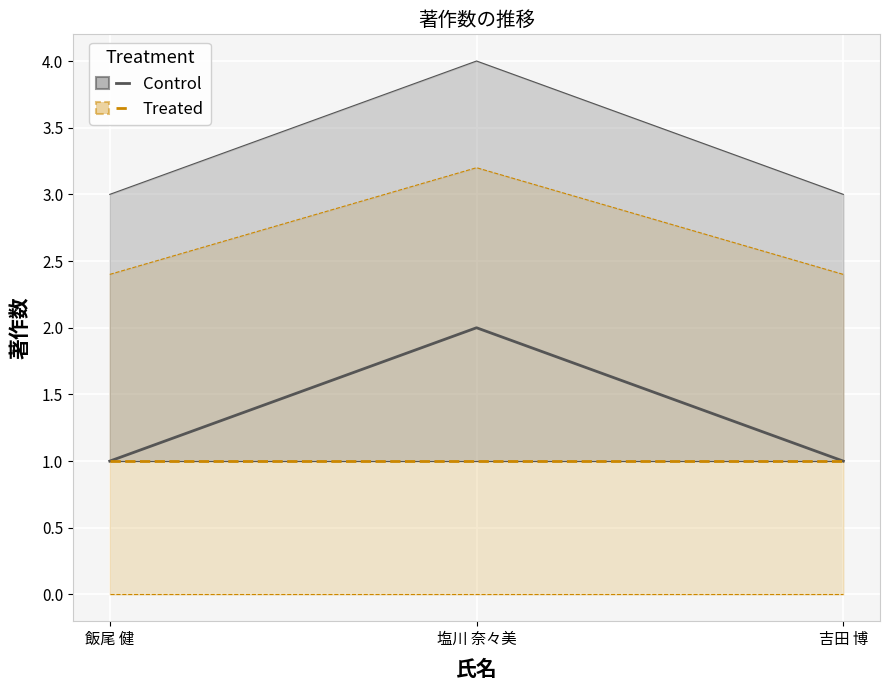

The value of Treated at 塩川 奈々美 is 0. True or false?

False